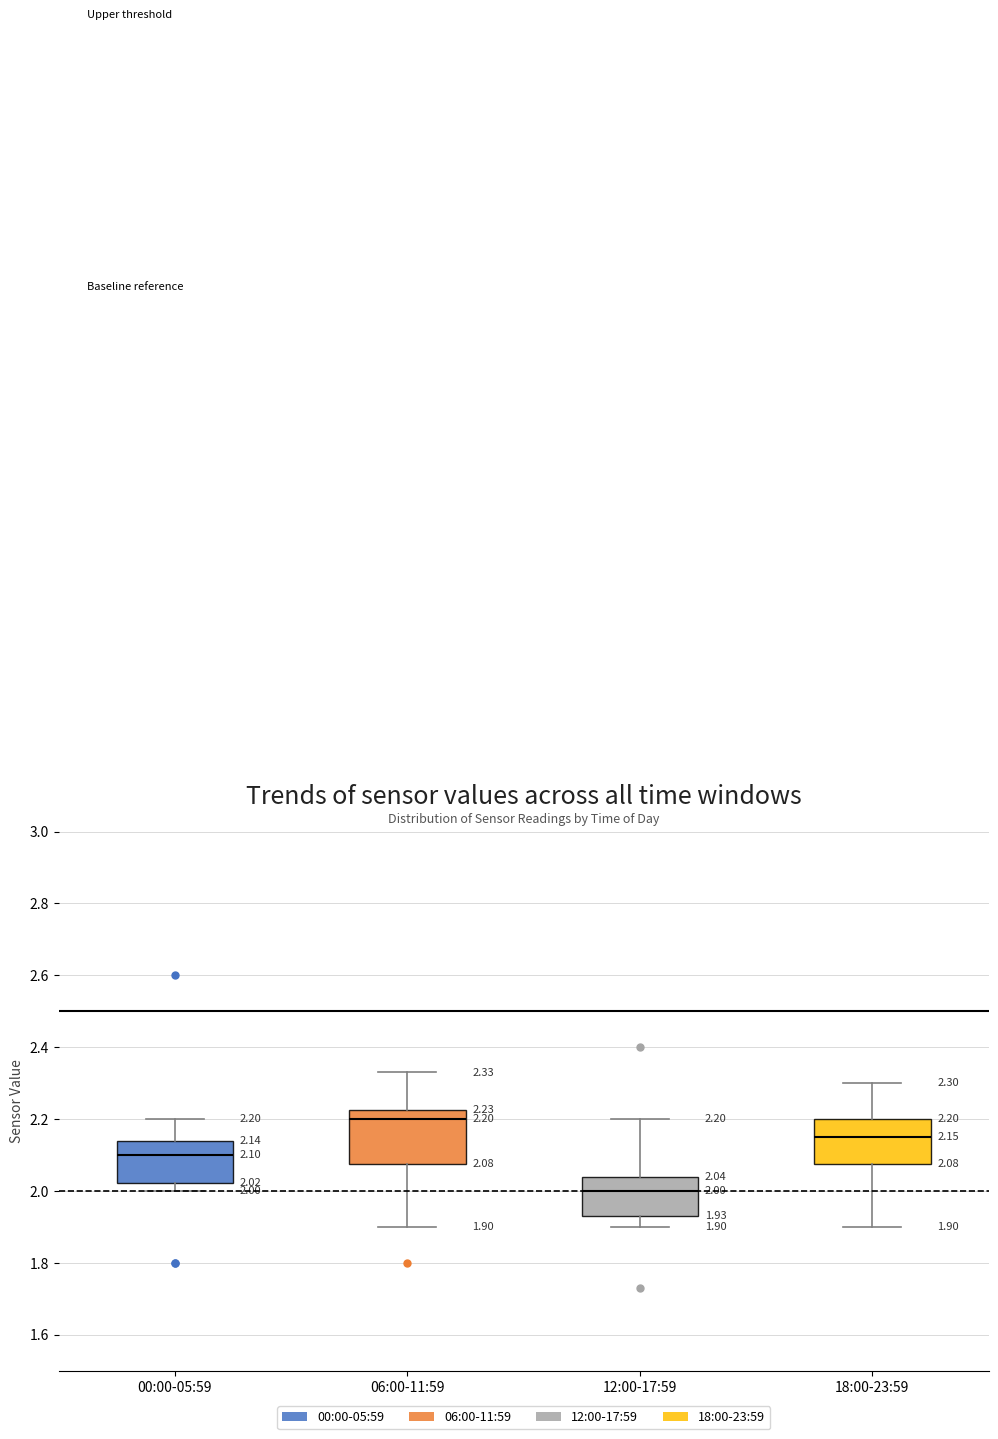

Which box has the lowest median line?

12:00-17:59